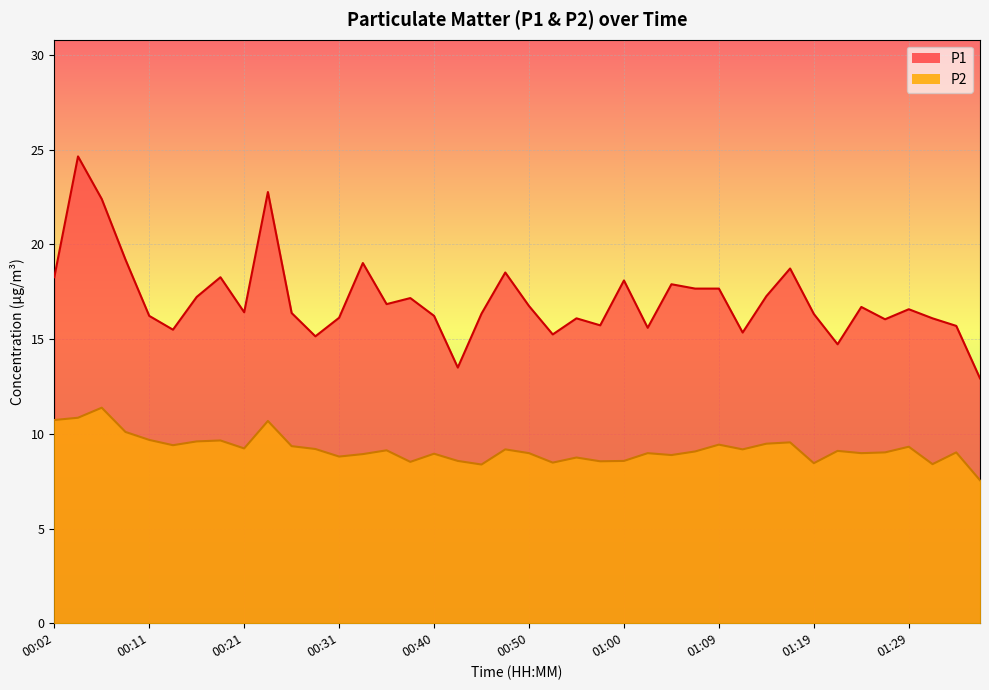

Does the chart display data point markers on the line(s)?

No